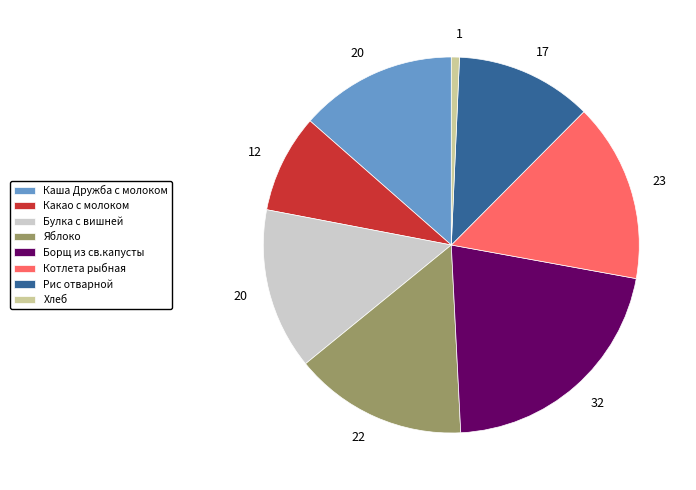

What is the smallest slice in the pie chart?

Хлеб